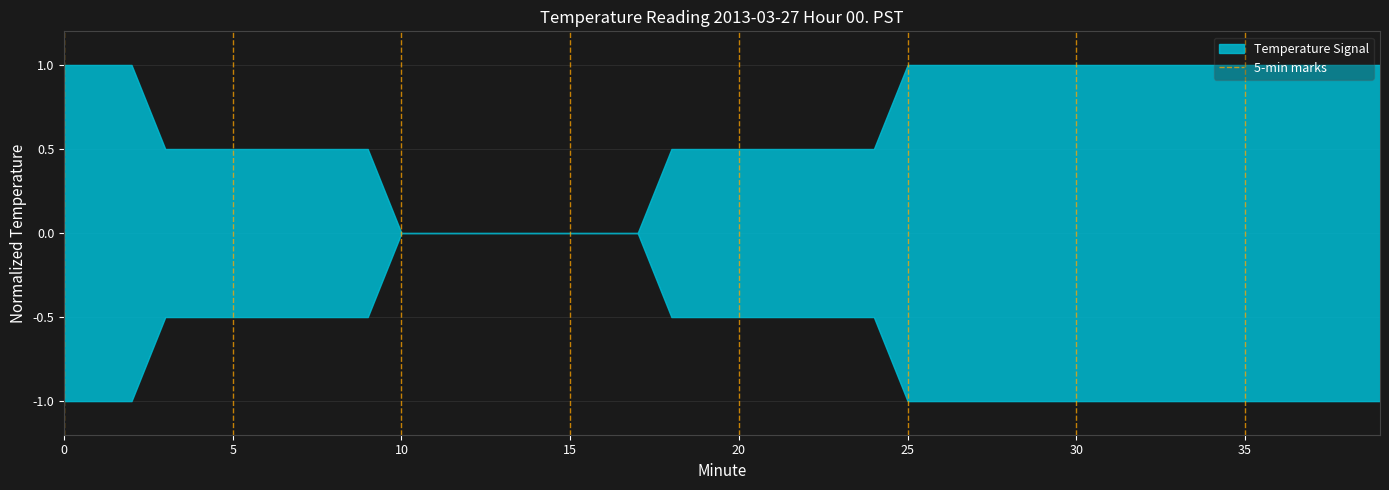

What is the difference between the values at 0 and 5?

1